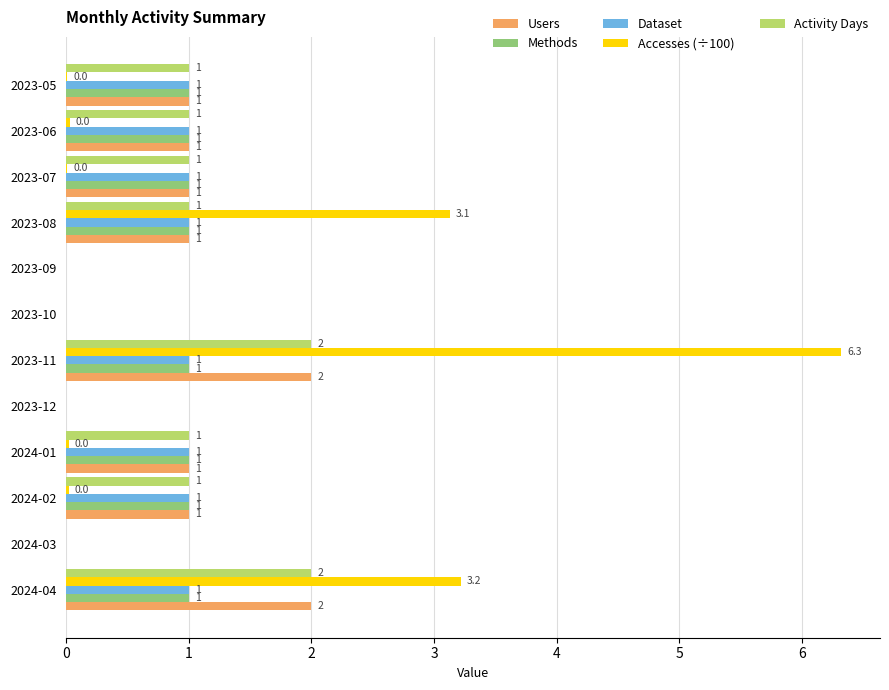

What is the average value of the Users series?

0.8